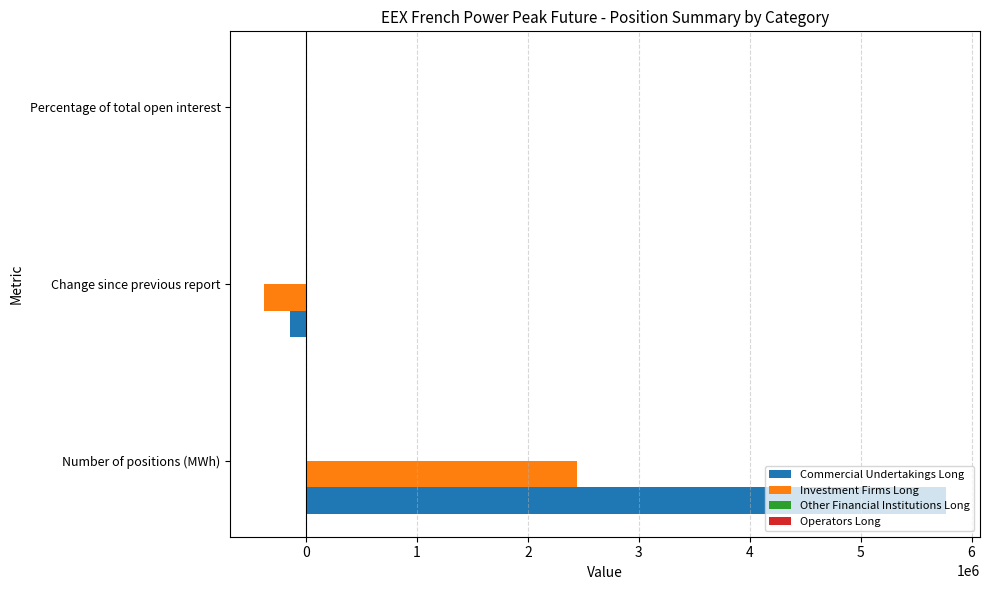

What is the sum of all Commercial Undertakings Long values?

5625610.2